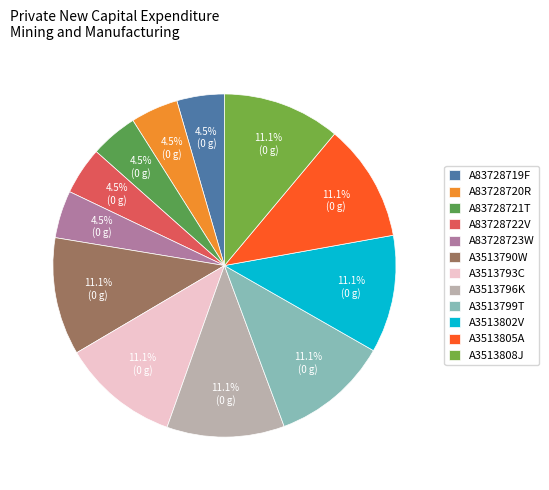

How many segments does this pie chart have?

12